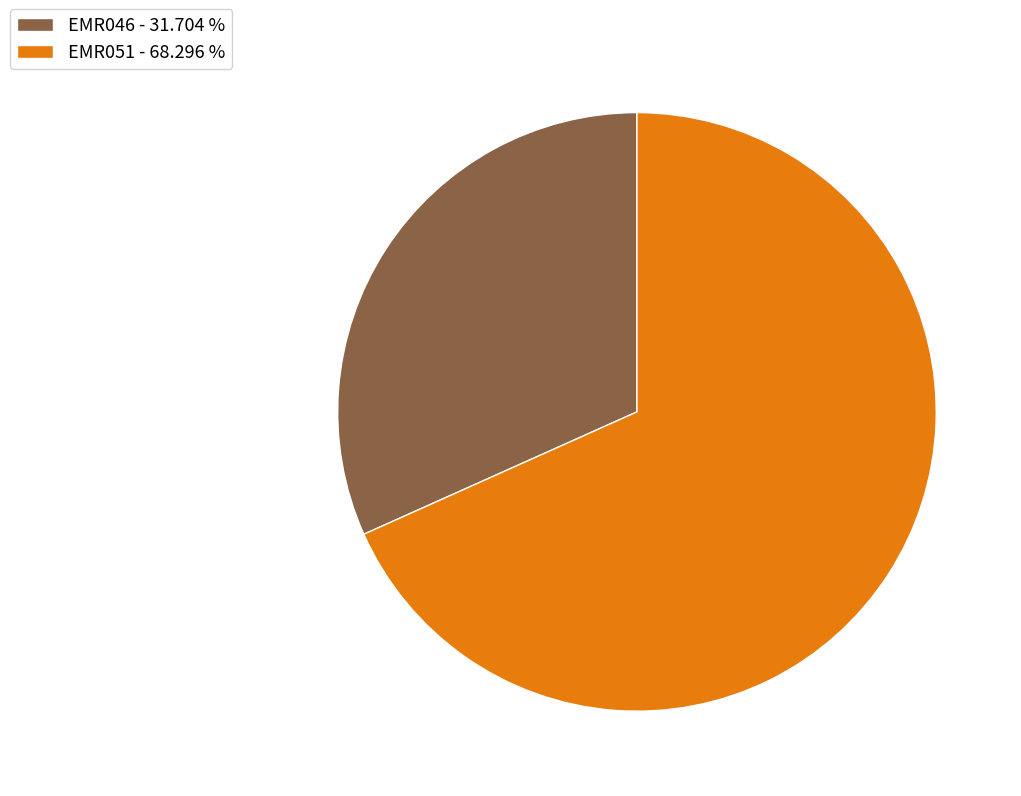

Is EMR051 the majority of the pie?

Yes